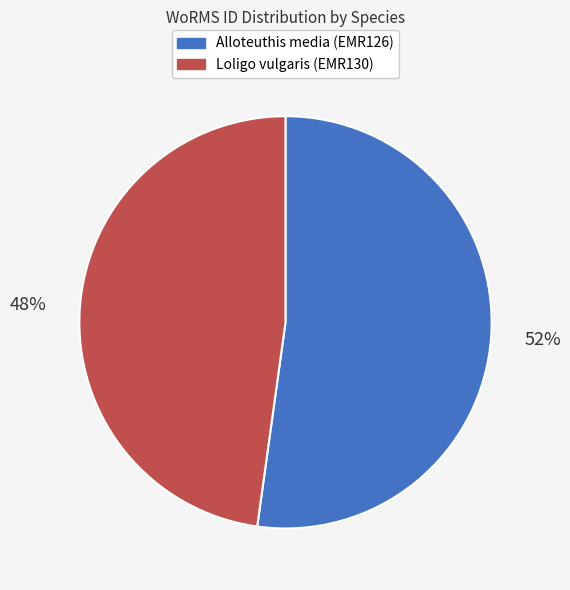

The Alloteuthis media (EMR126) slice represents 52% of the pie. True or false?

True